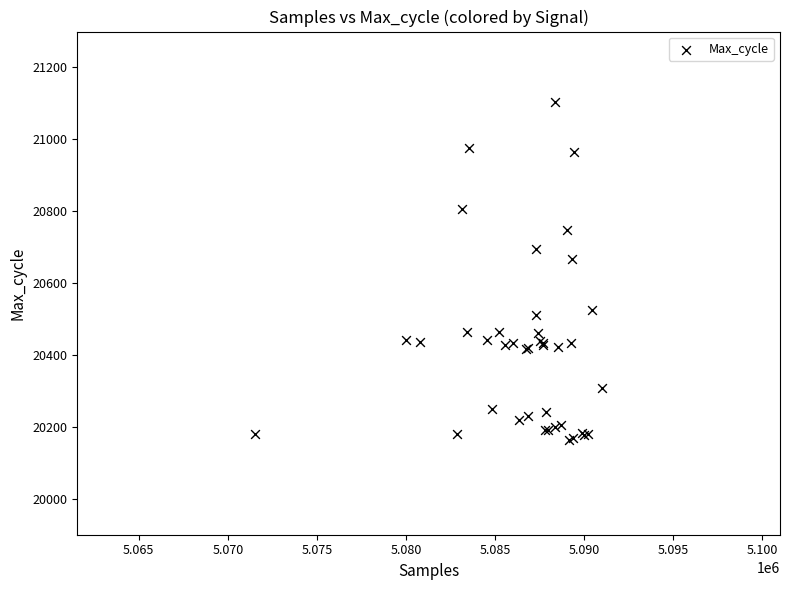

What Y value in the scatter plot is closest to 20633?

20666